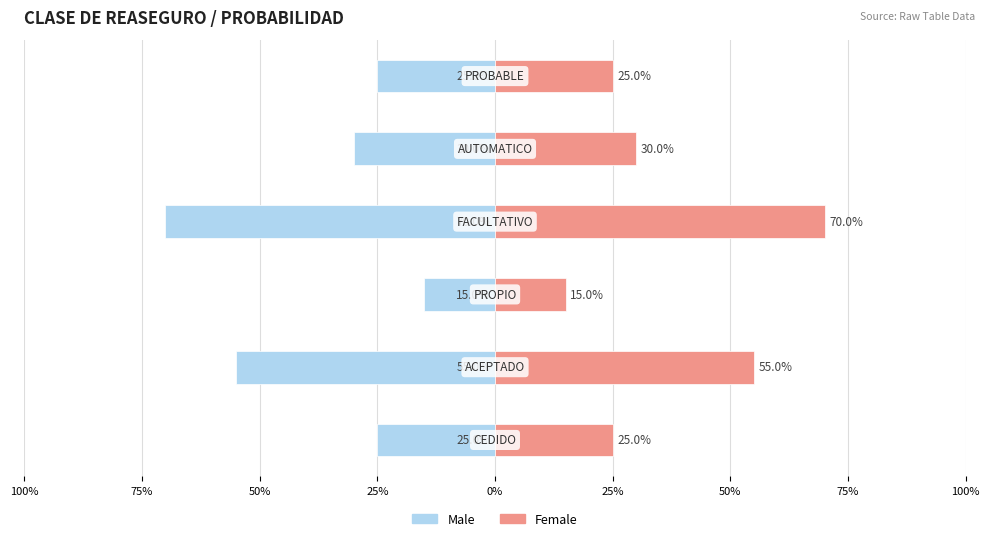

Which series has the widest spread of values?

Male